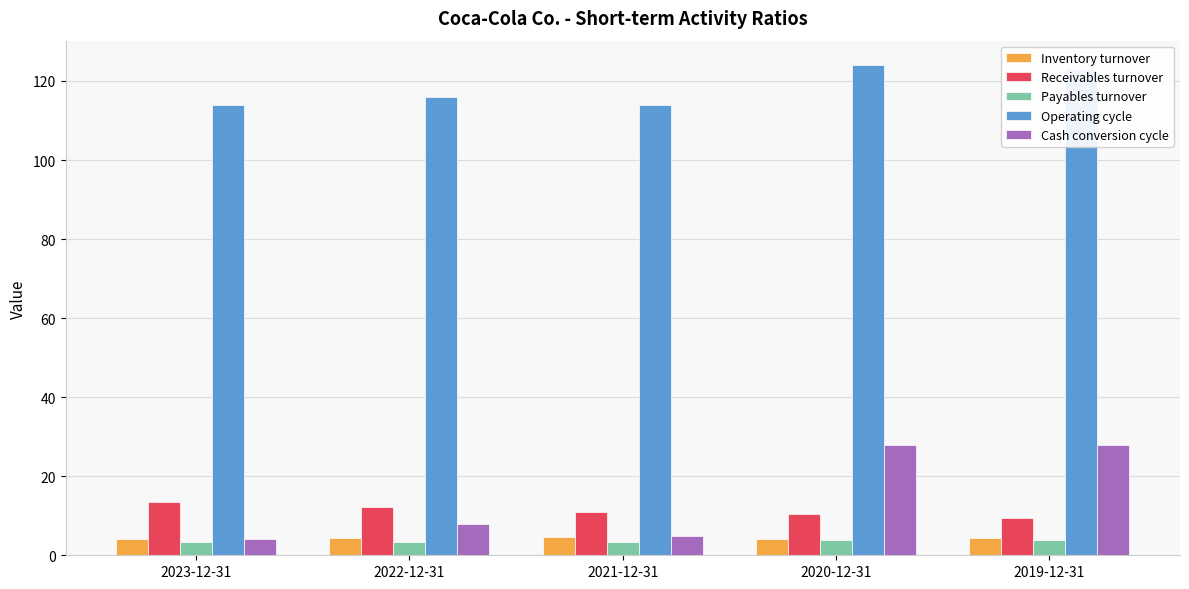

Count the number of categories in the chart.

5